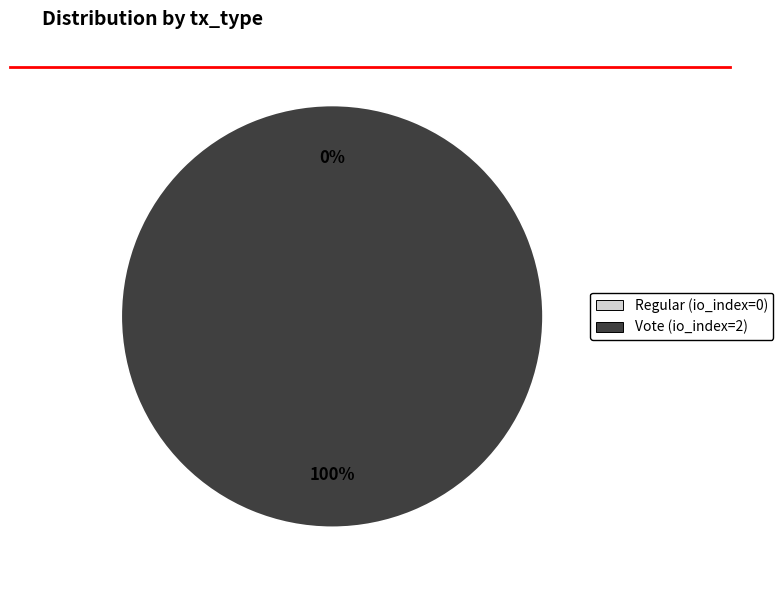

Which category accounts for the majority?

Vote (io_index=2)